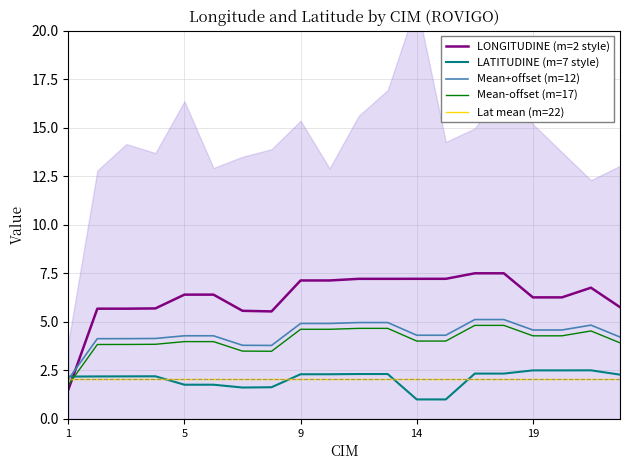

What is the maximum value shown in the chart?

7.5